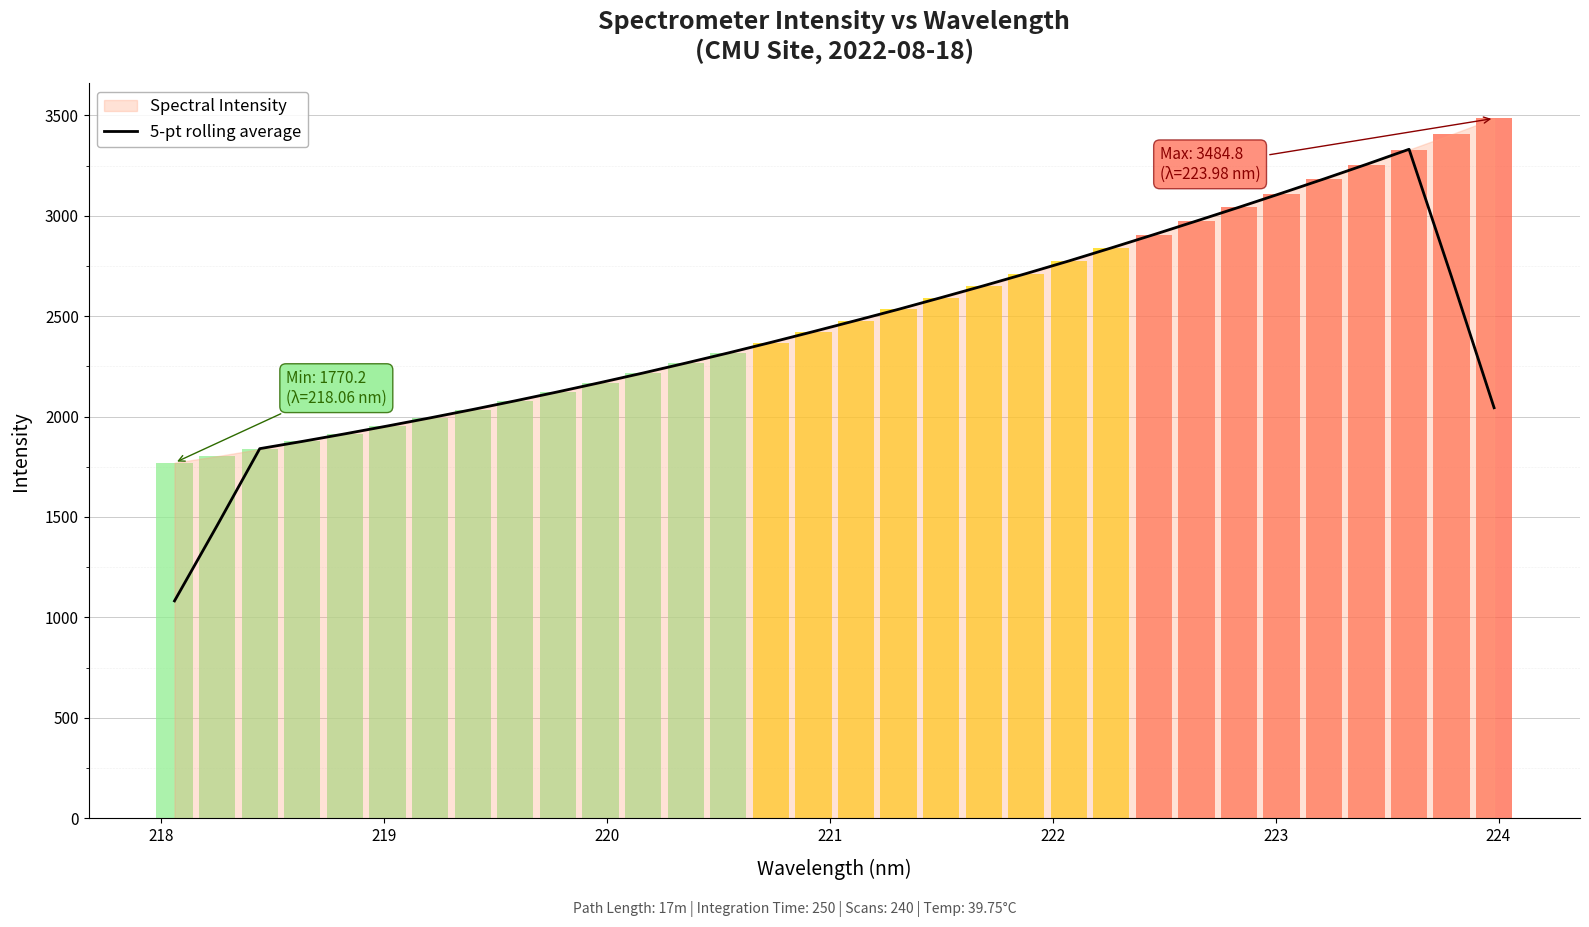

How many categories are shown in the chart?

32